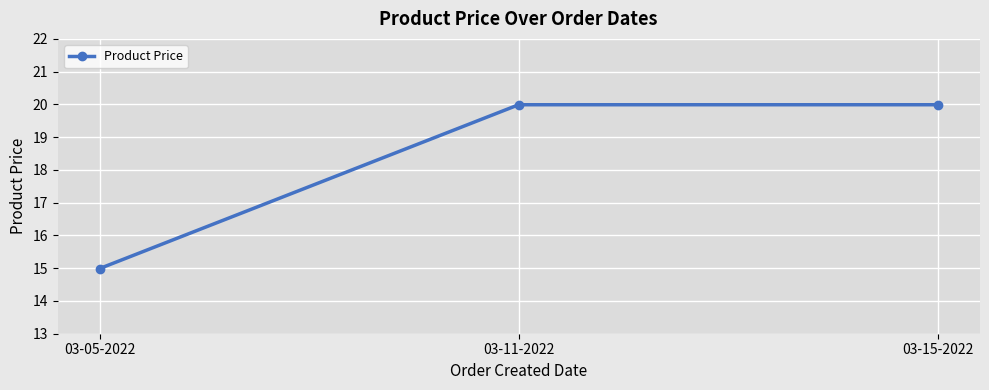

At which category does the chart reach its minimum across all series?

03-05-2022